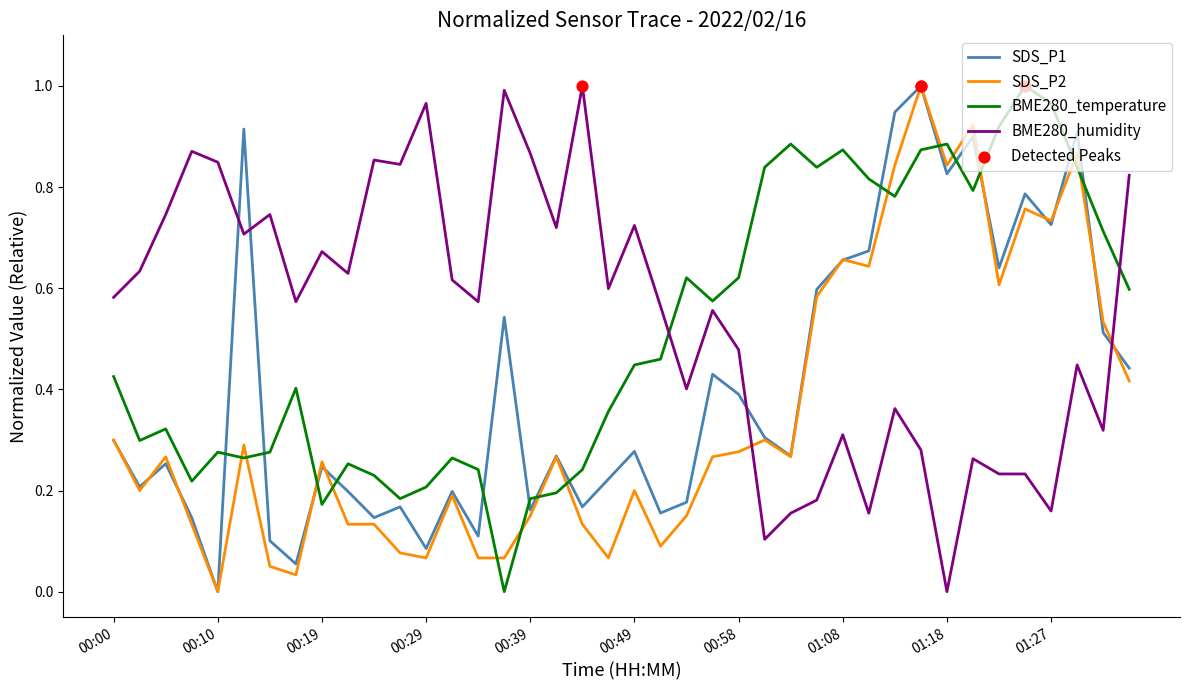

After their last crossing, which series has the higher values: BME280_temperature or SDS_P1?

BME280_temperature